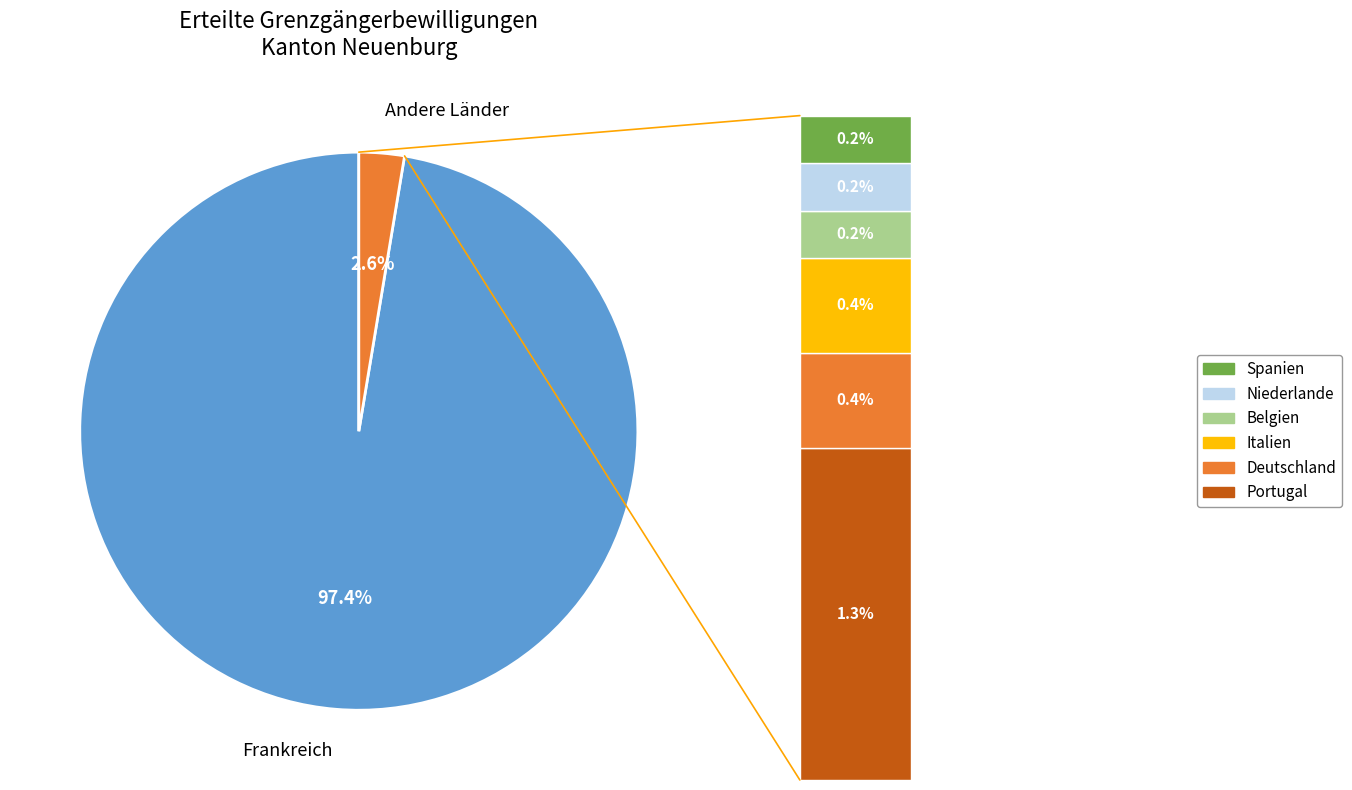

Which category accounts for the majority?

Frankreich